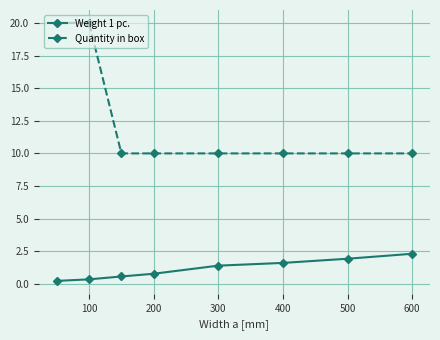

What is the difference between the second highest and minimum values in the Weight 1 pc. series?

1.7